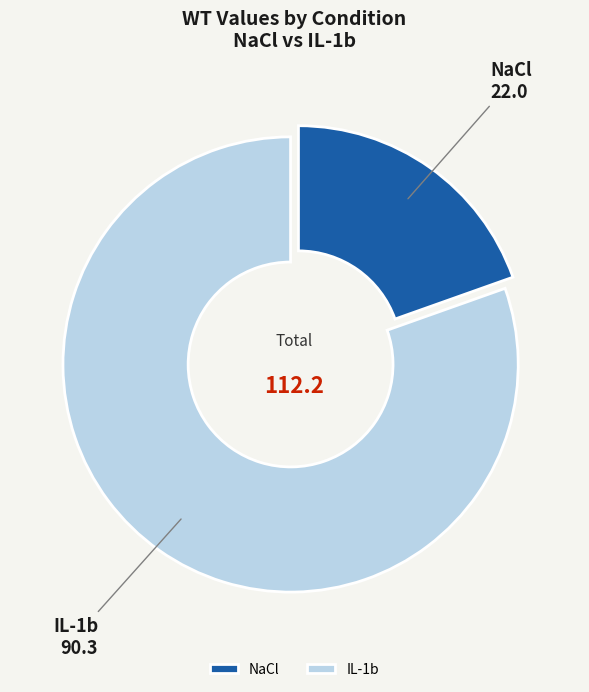

Rank the categories by value from highest to lowest.

IL-1b, NaCl